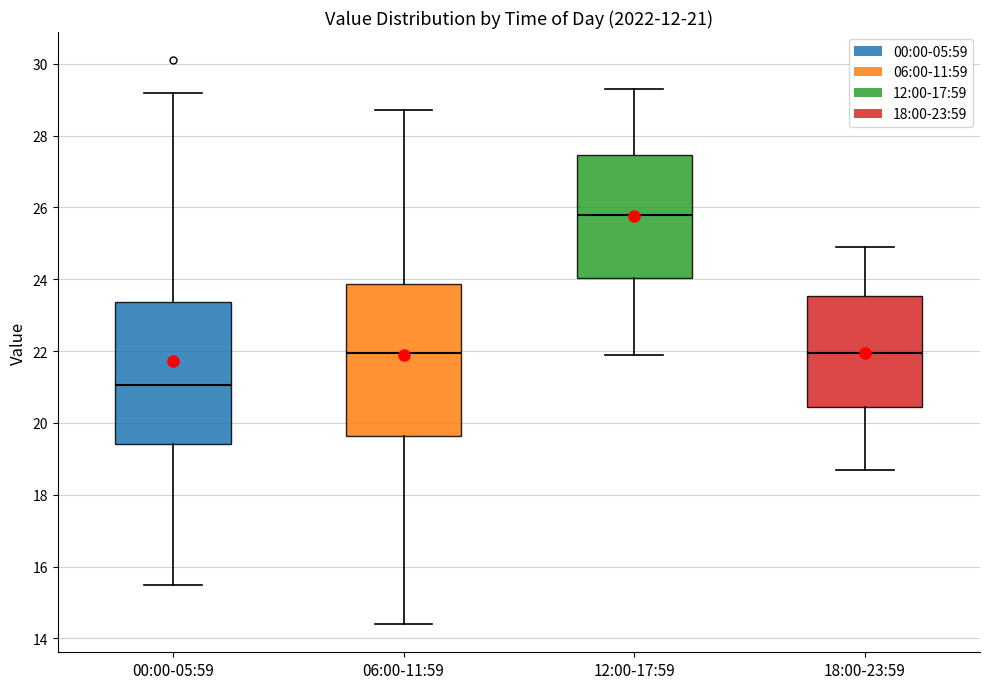

Which box has the lowest median line?

00:00-05:59